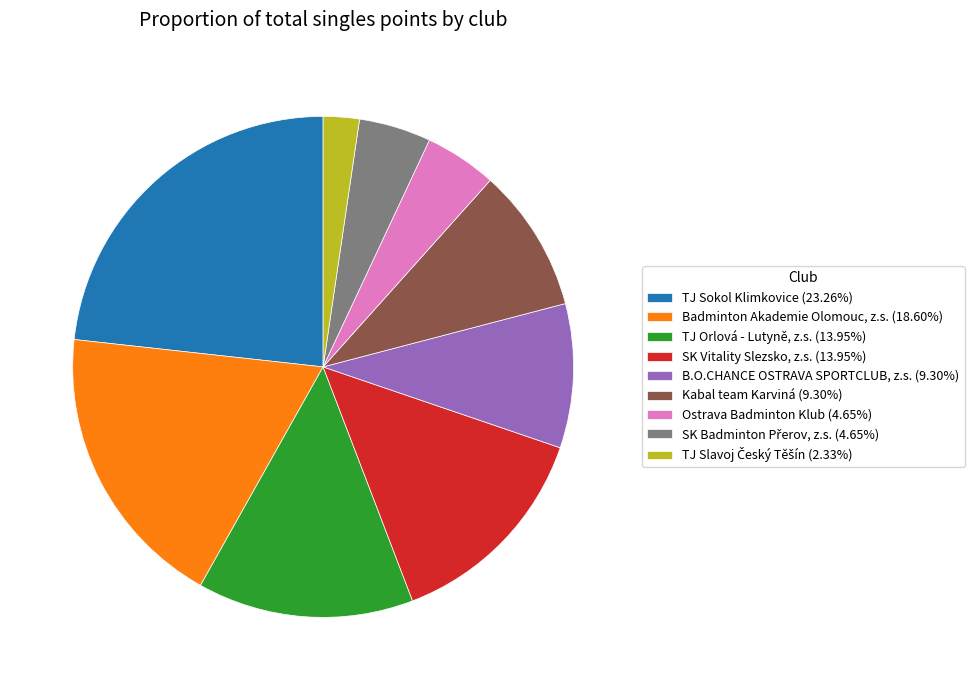

Which category has the biggest portion of the pie?

TJ Sokol Klimkovice